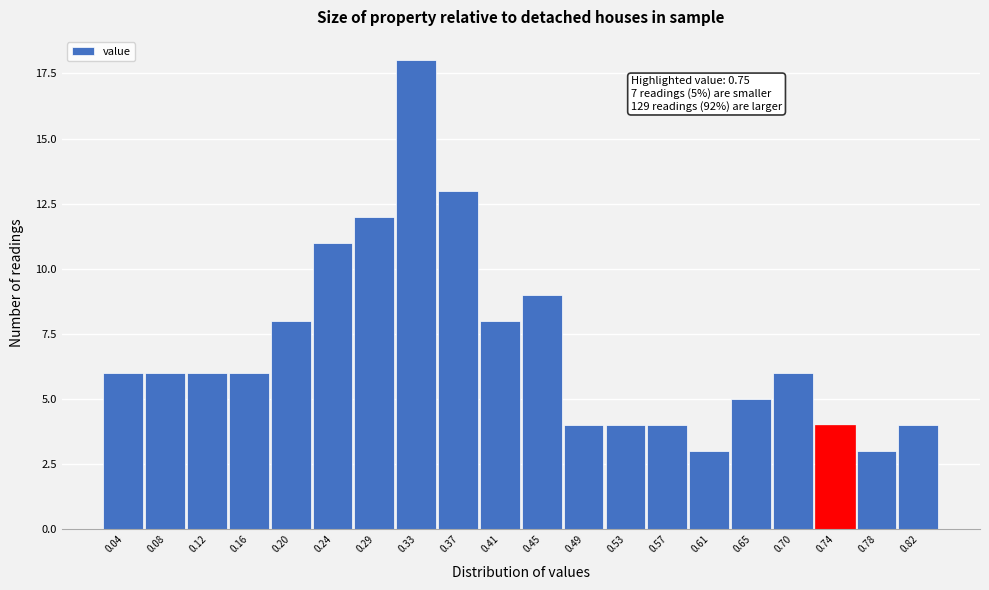

Reading left to right, list all the values displayed in this chart.

6	6	6	6	8	11	12	18	13	8	9	4	4	4	3	5	6	4	3	4